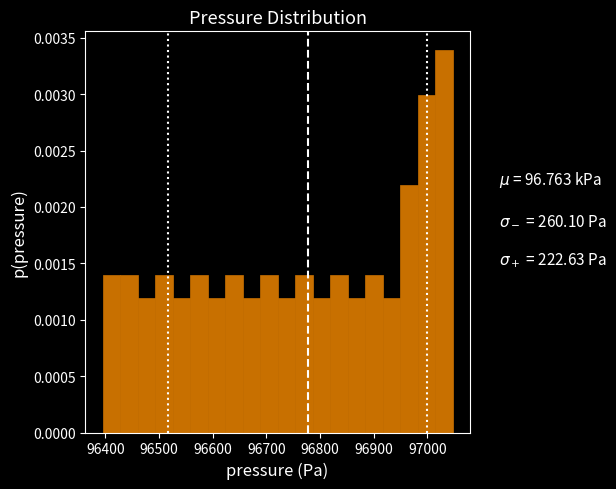

Around what value on the x-axis is the tallest bar? Give the approximate position of its centre, as read against the axis.

97030